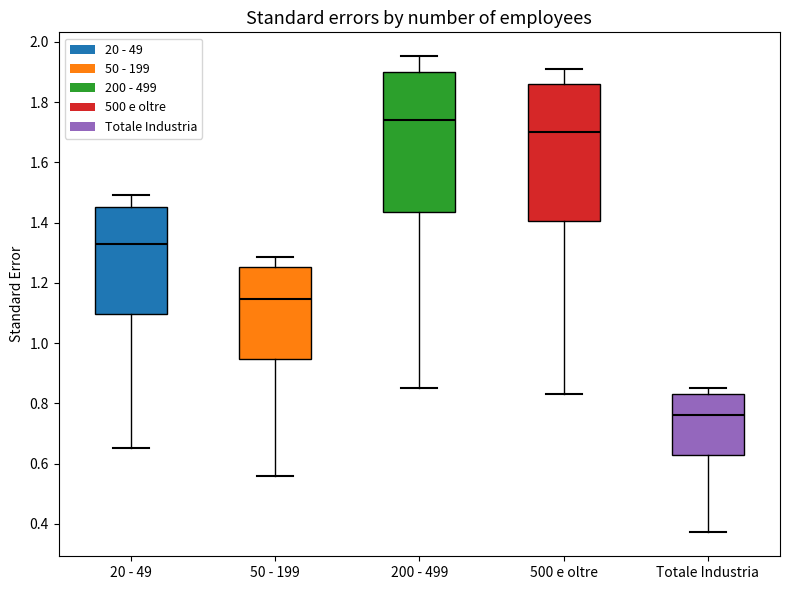

Where does the upper whisker of the box for 500 e oltre end on the y-axis? The values are not printed on the chart, so give them approximately, as read against the axis.

1.90